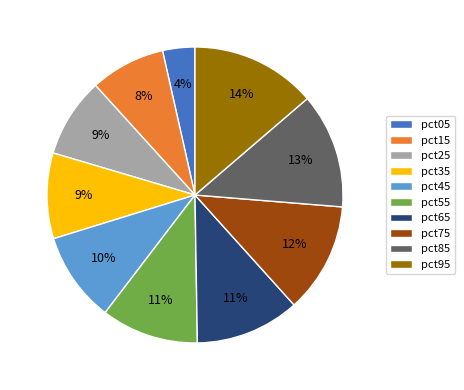

What percentage is the pct15 slice, to the nearest percent?

8%